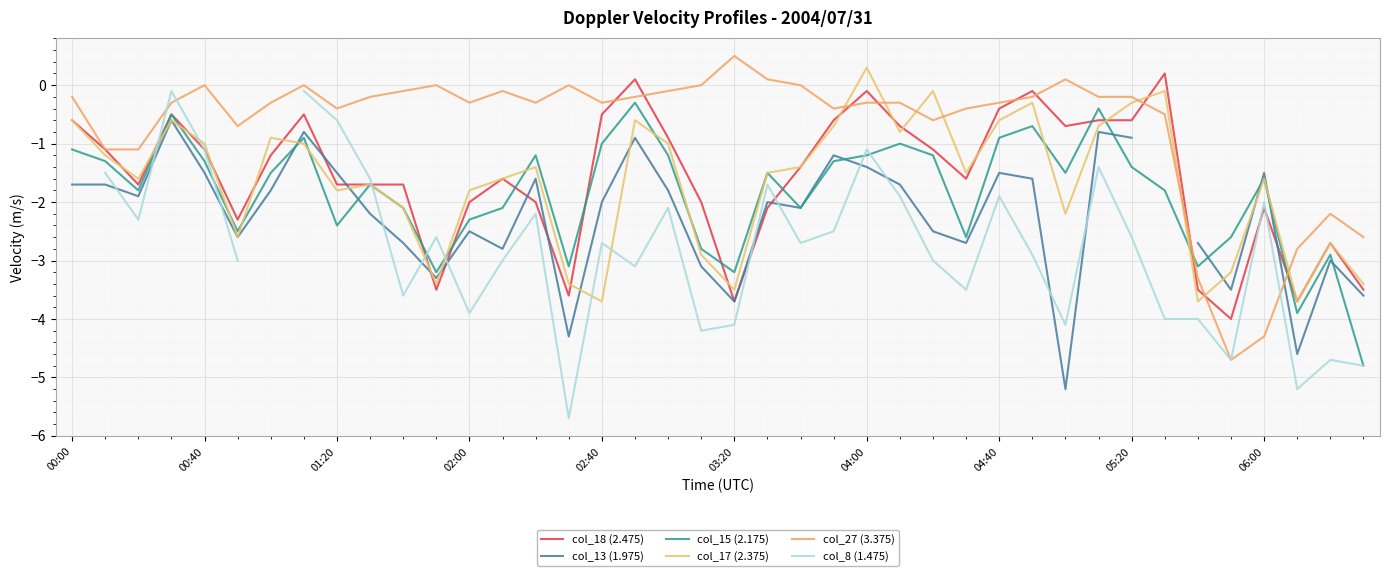

After their last crossing, which series has the higher values: col_17 (2.375) or col_8 (1.475)?

col_17 (2.375)